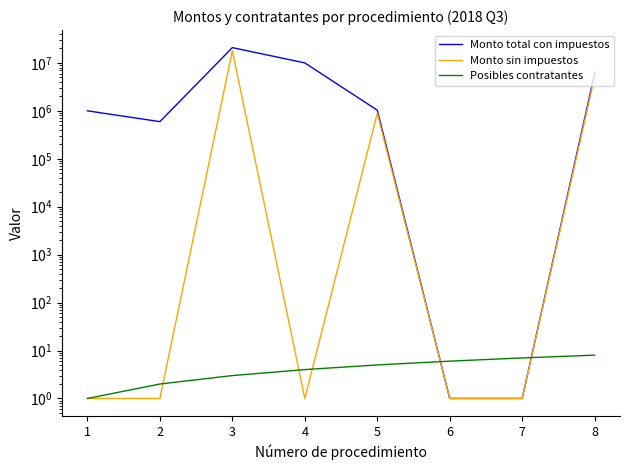

What is the value of the Monto total con impuestos point at the 8th from the left?

5993140.0